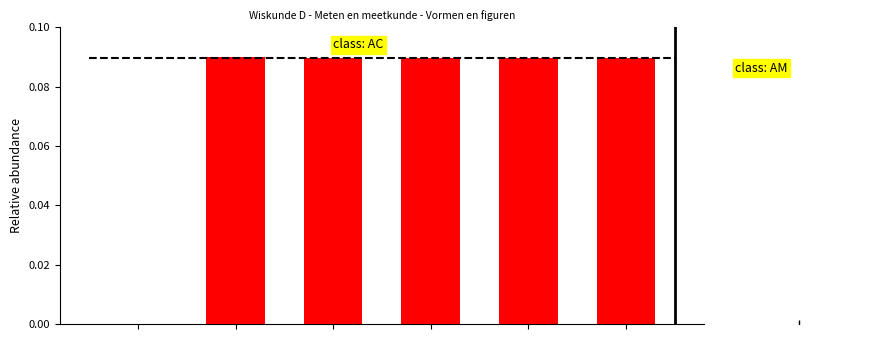

Rank the categories by value from highest to lowest.

1, 5, 4, 3, 2, 0